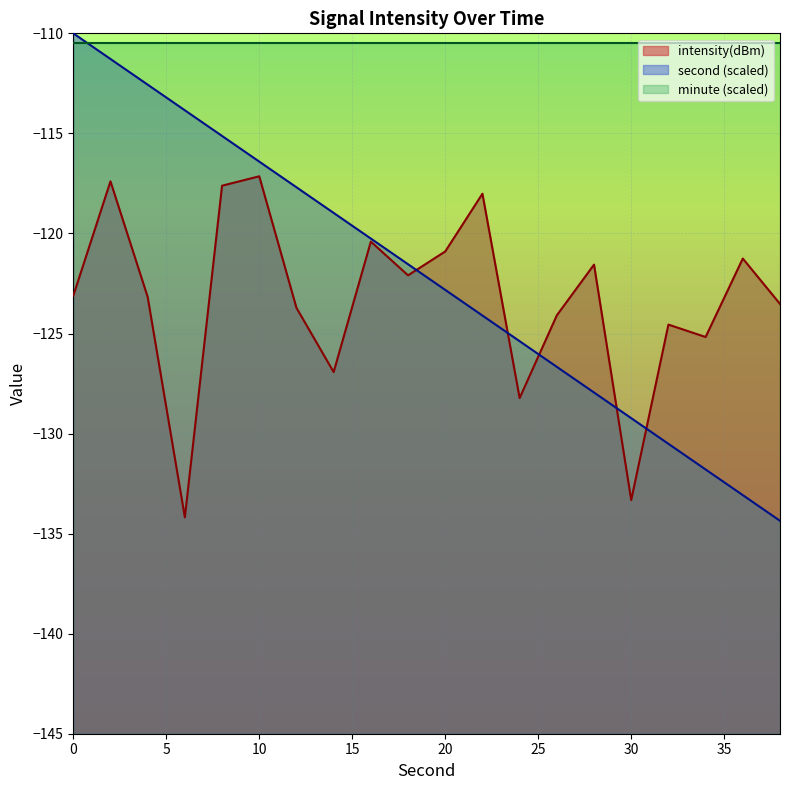

What is the spread (max minus min) of values at 4?

10.6